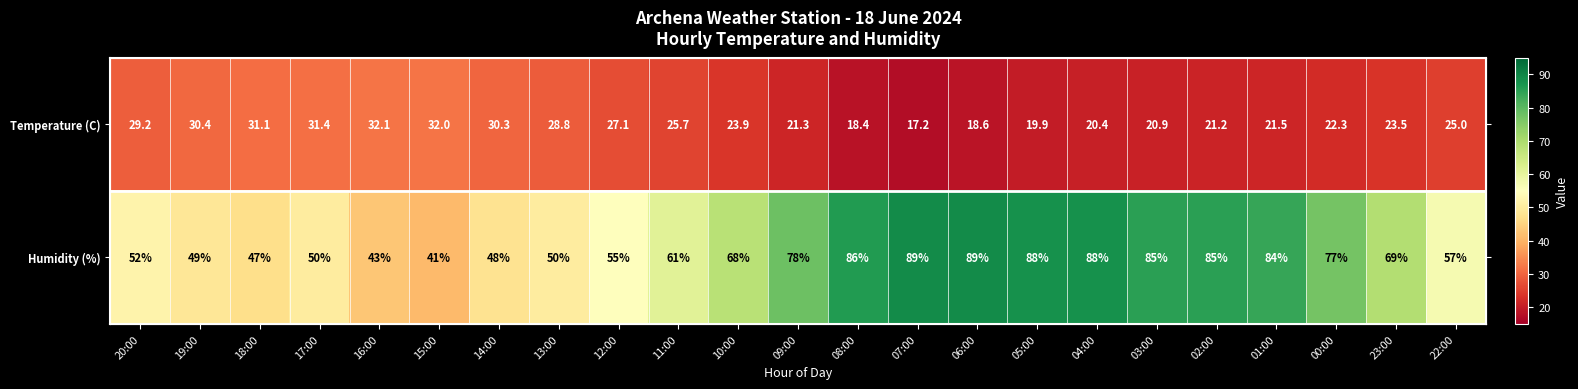

Is the value of Temperature (C) at 20:00 greater than the value of Humidity (%) at 01:00?

No